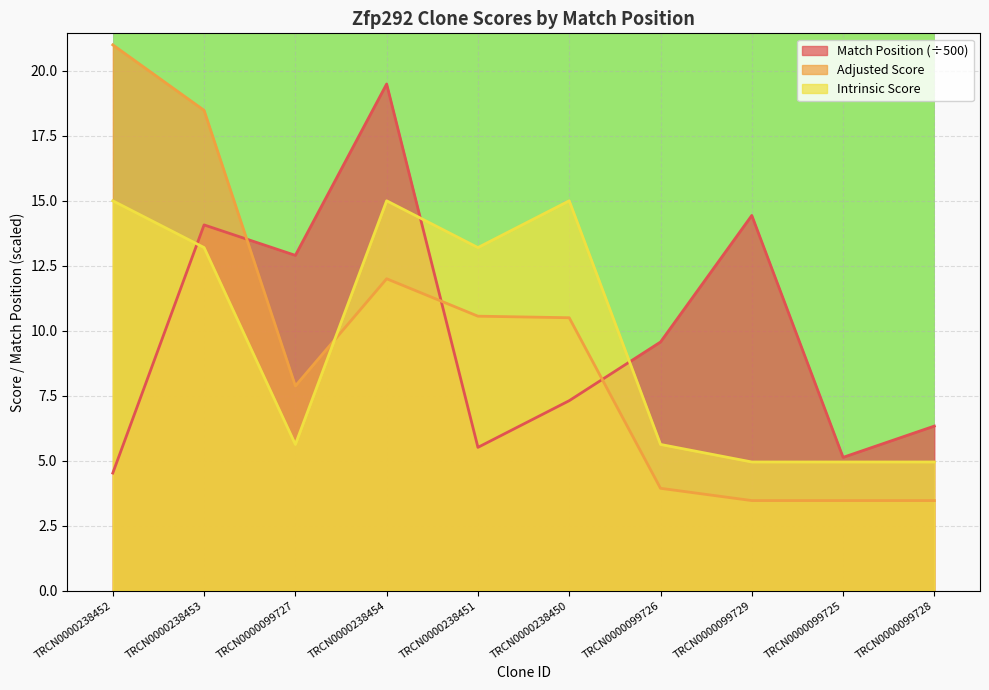

How many categories are shown in the chart?

10